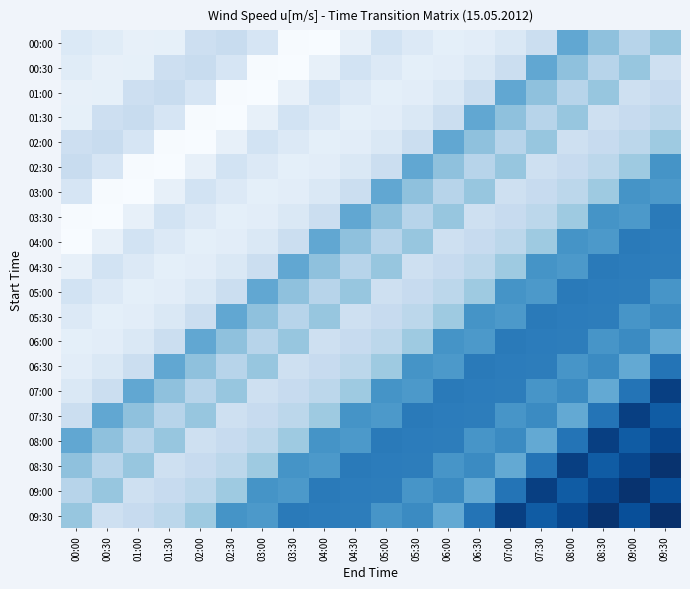

At 09:30, list the series in order from largest to smallest.

09:30, 08:30, 07:00, 08:00, 09:00, 07:30, 06:30, 03:30, 04:00, 04:30, 05:30, 02:30, 05:00, 03:00, 06:00, 00:00, 02:00, 01:30, 01:00, 00:30